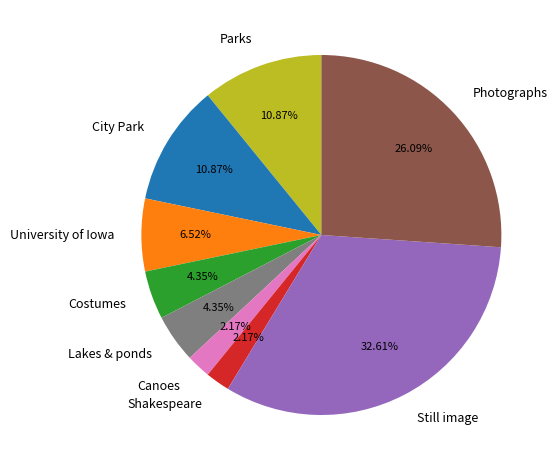

Is there a majority slice in this chart?

No